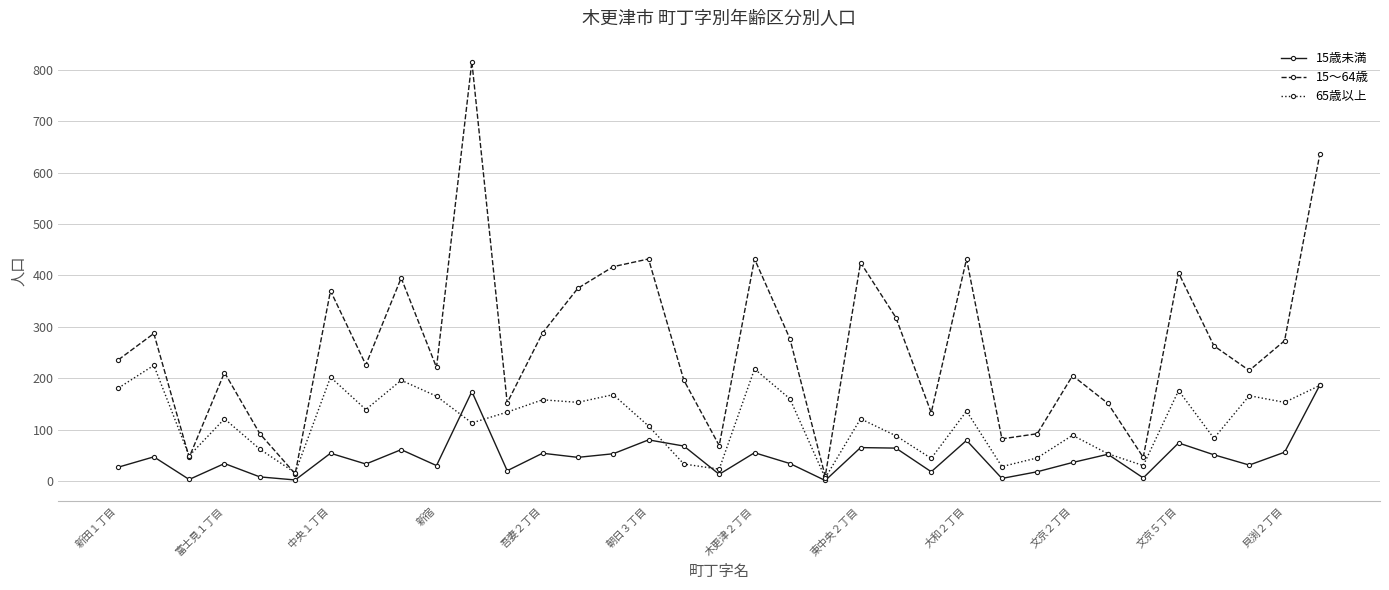

In 15～64歳, how many points are higher than both neighbors (excluding endpoints)?

11